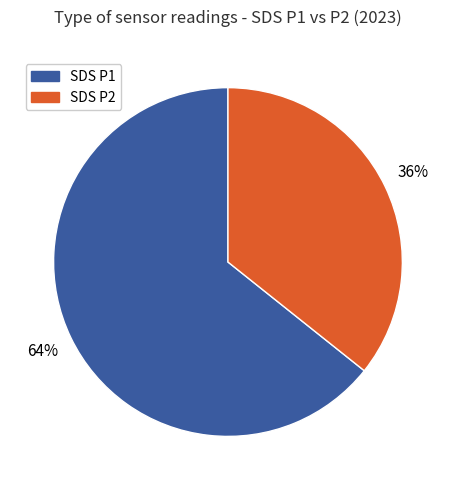

Is there a majority slice in this chart?

Yes